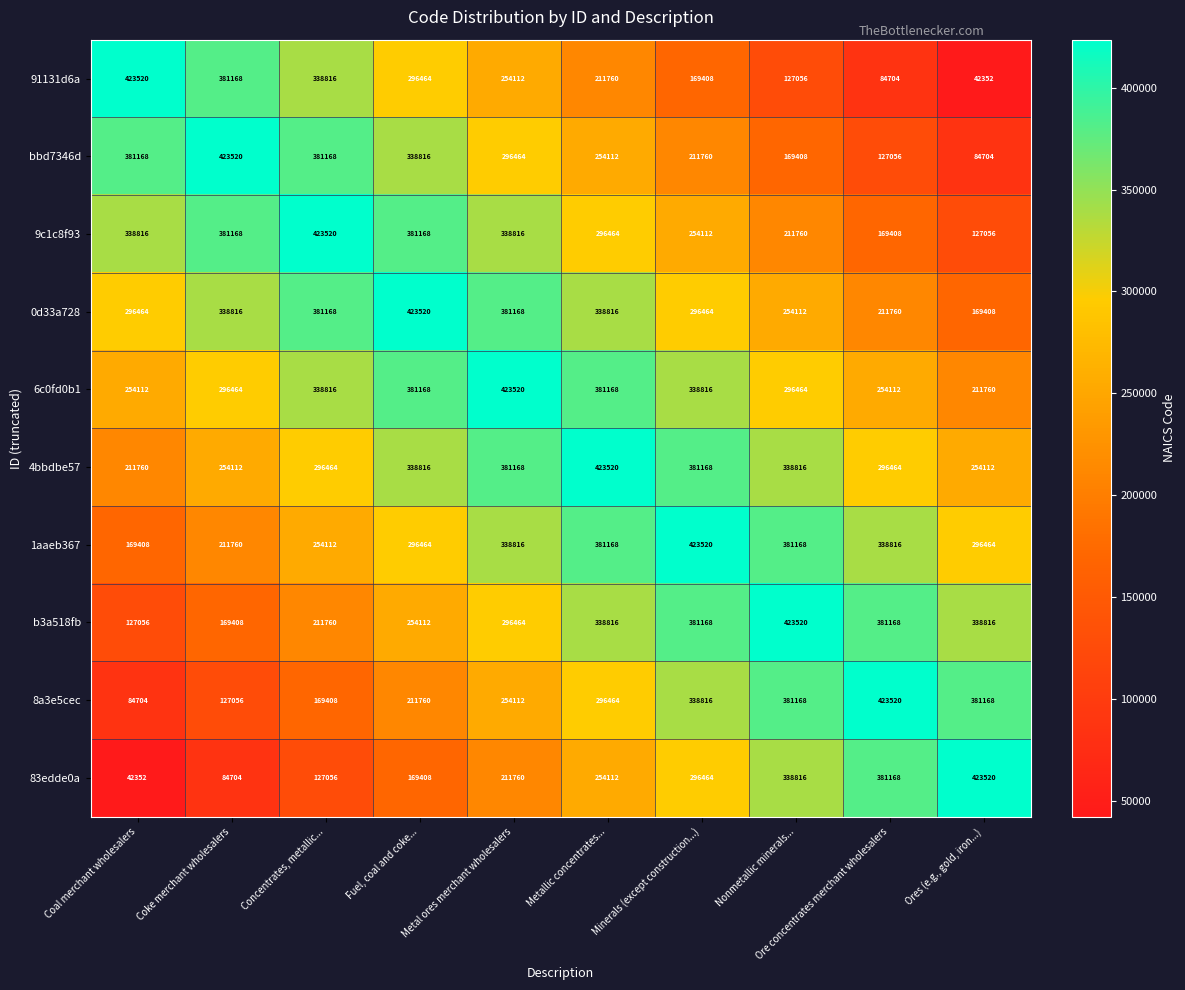

How many series are shown in this chart?

10